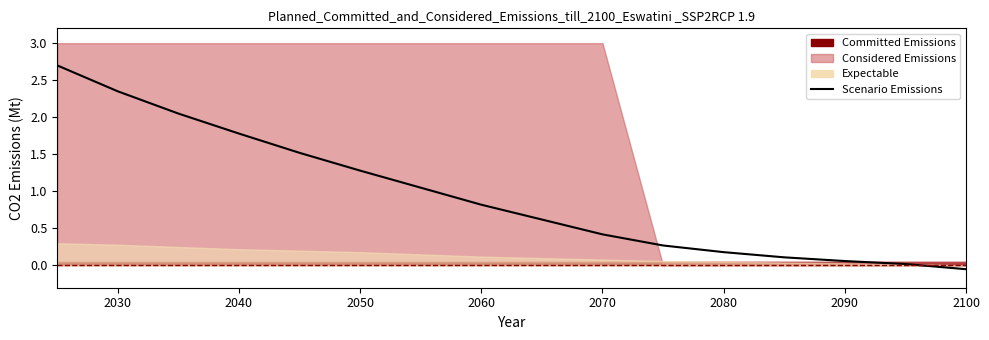

Which category has the highest value across all series?

2030